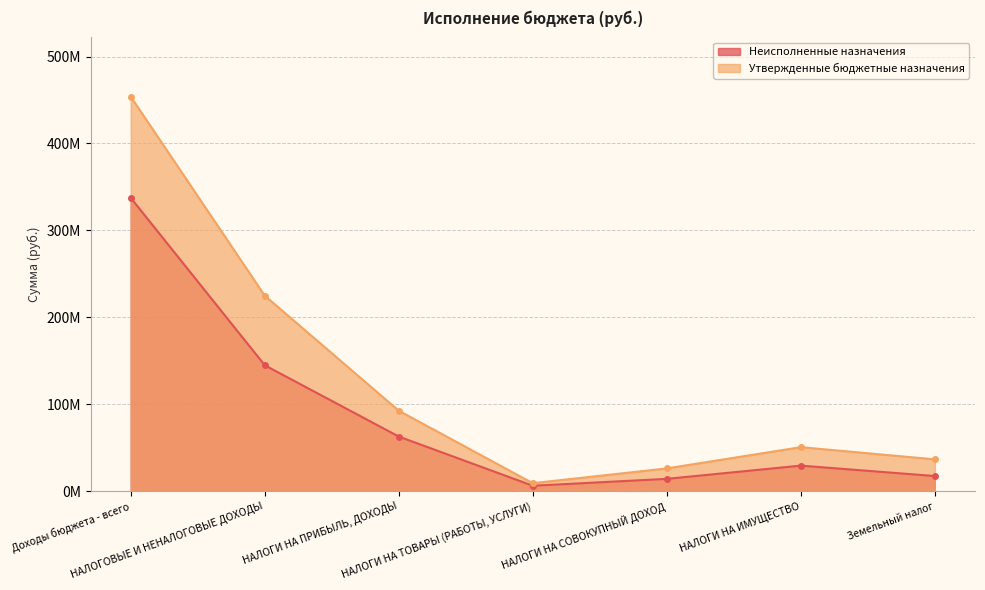

What is the label of the 6th point from the right?

НАЛОГОВЫЕ И НЕНАЛОГОВЫЕ ДОХОДЫ